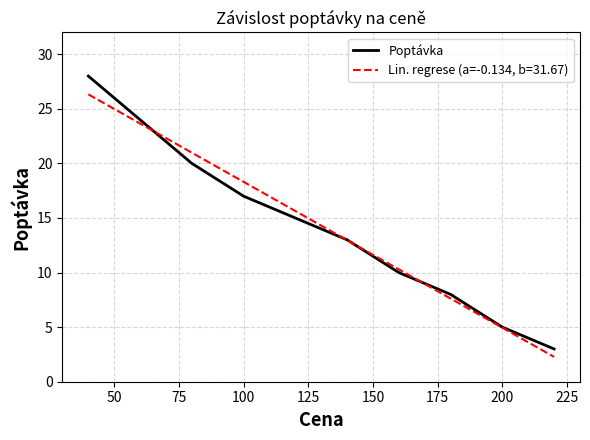

Rank the series by their maximum value, from lowest to highest.

Lin. regrese (a=-0.134, b=31.67), Poptávka